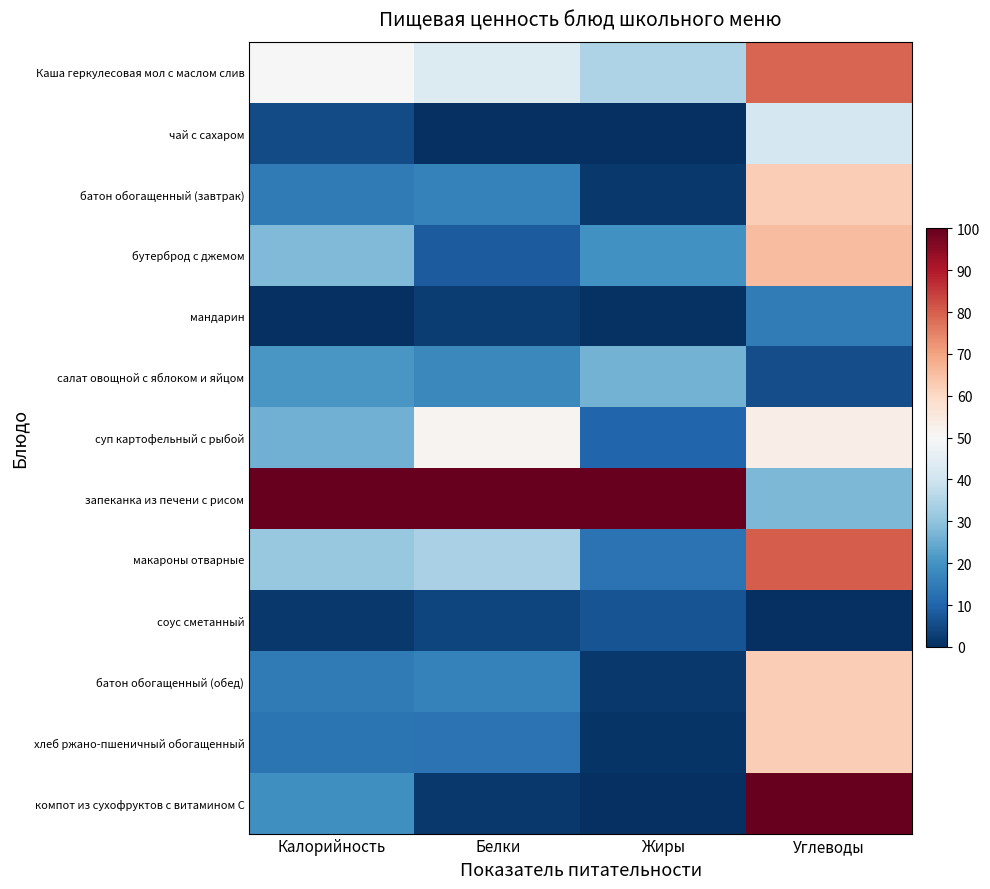

Which series changed the most between Калорийность and Жиры?

компот из сухофруктов с витамином С